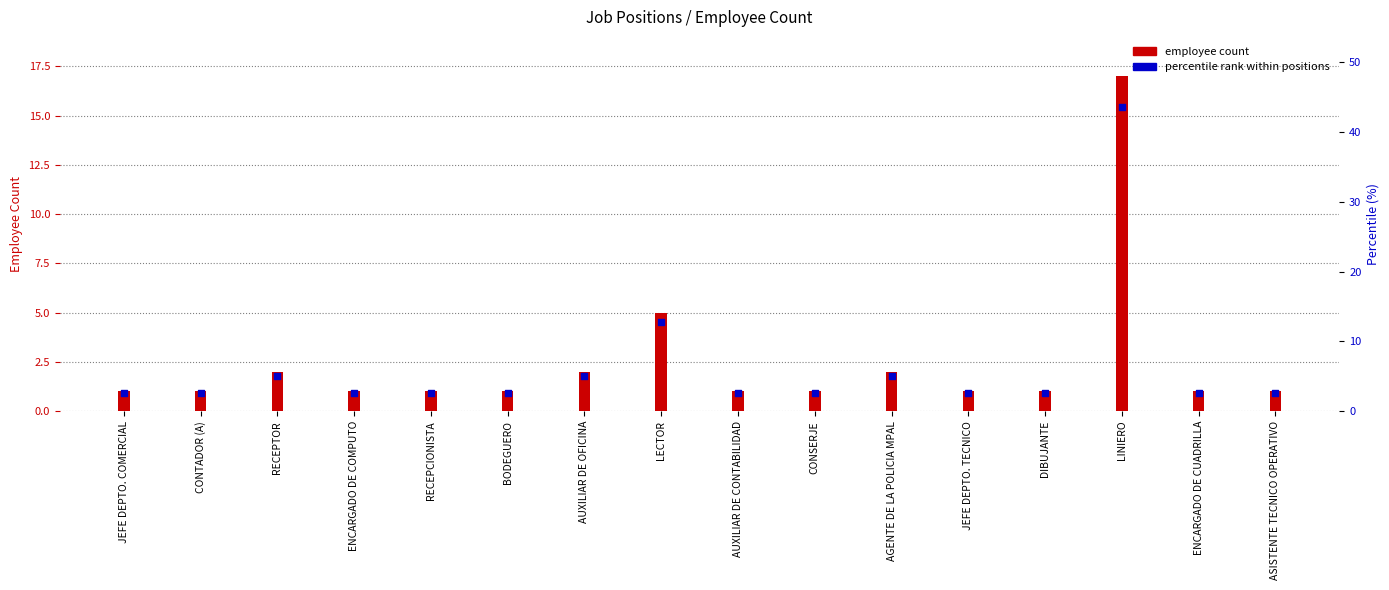

At which category is the sum across all series the highest?

LINIERO